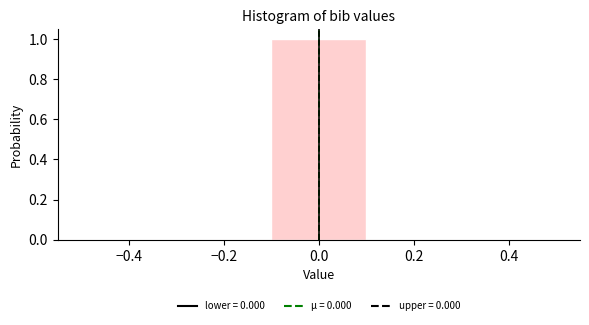

Over which range of the x-axis is the bar tallest?

-0.1 to 0.1